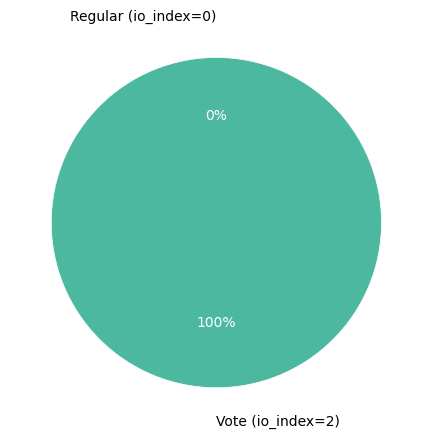

Count the number of slices in the pie.

2